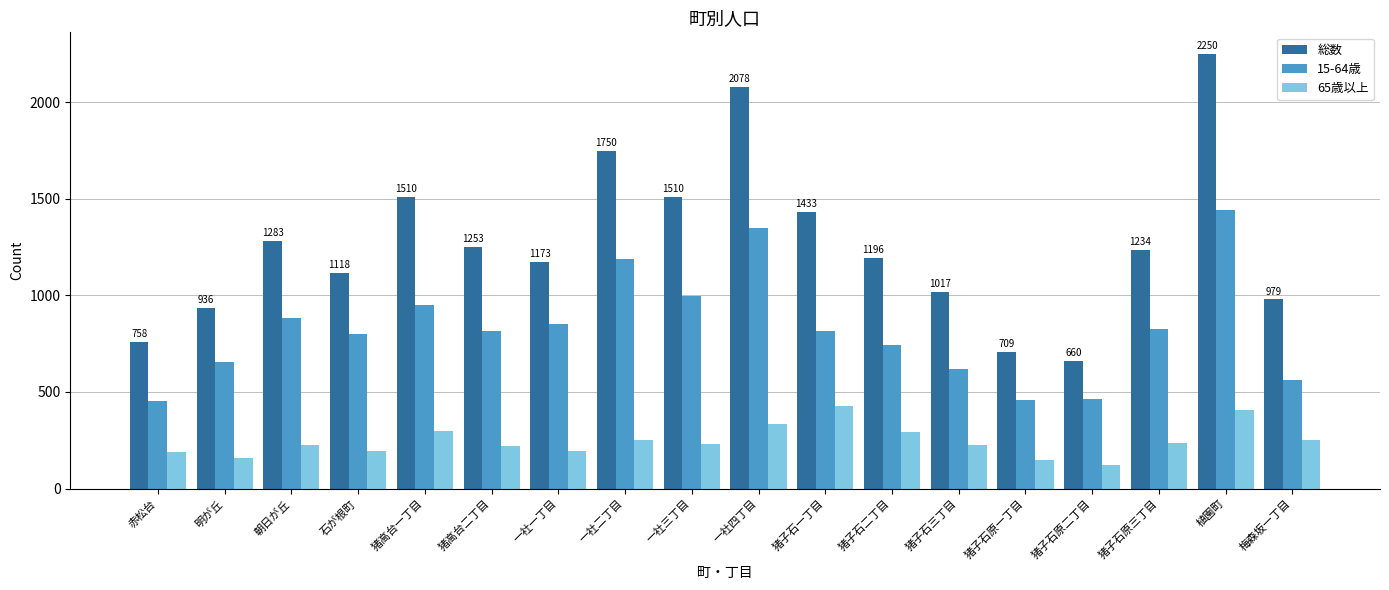

Rank the series at 猪高台二丁目 from highest to lowest value.

総数, 15-64歳, 65歳以上